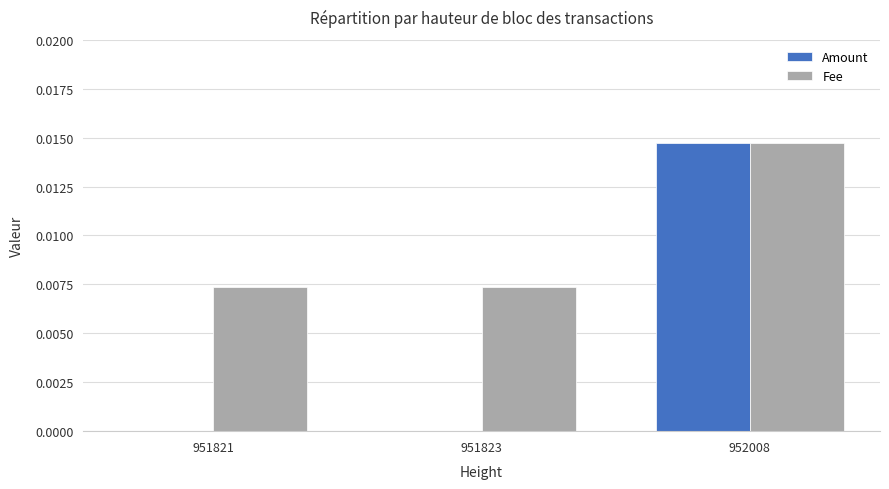

Count the Fee values in the range 0 to 1.

3